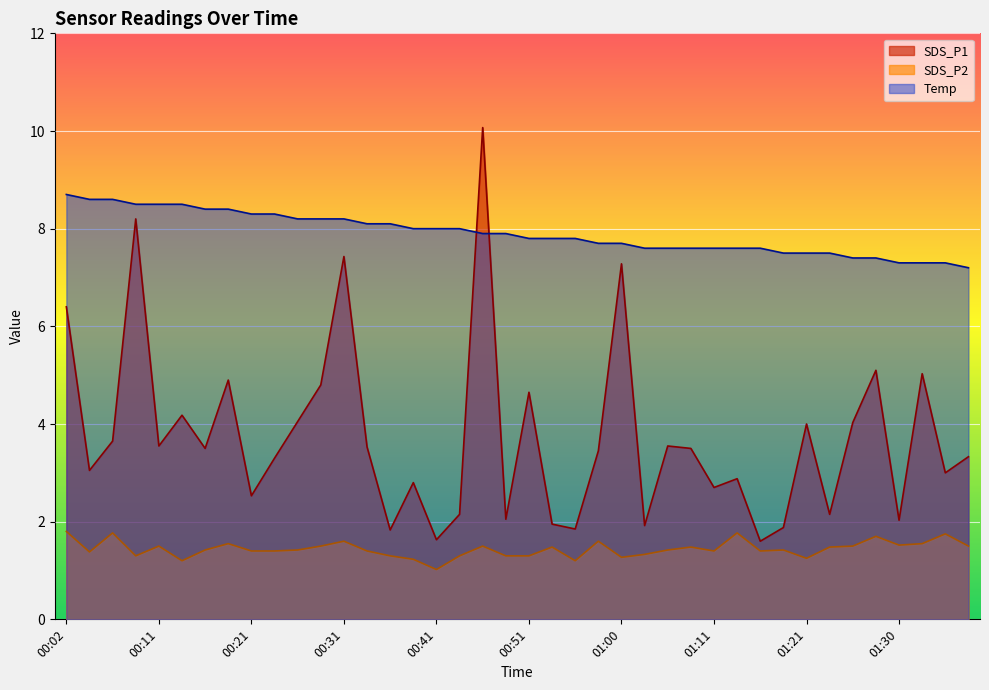

Reading left to right, extract all data points from this chart.

SDS_P1: 6.4	3.0	3.6	8.2	3.5	4.2	3.5	4.9	2.5	3.3	4.0	4.8	7.4	3.5	1.8	2.8	1.6	2.1	10.1	2.0	4.7	1.9	1.9	3.5	7.3	1.9	3.5	3.5	2.7	2.9	1.6	1.9	4.0	2.1	4.0	5.1	2.0	5.0	3.0	3.3
SDS_P2: 1.8	1.4	1.8	1.3	1.5	1.2	1.4	1.6	1.4	1.4	1.4	1.5	1.6	1.4	1.3	1.2	1.0	1.3	1.5	1.3	1.3	1.5	1.2	1.6	1.3	1.3	1.4	1.5	1.4	1.8	1.4	1.4	1.2	1.5	1.5	1.7	1.5	1.6	1.8	1.5
Temp: 8.7	8.6	8.6	8.5	8.5	8.5	8.4	8.4	8.3	8.3	8.2	8.2	8.2	8.1	8.1	8.0	8.0	8.0	7.9	7.9	7.8	7.8	7.8	7.7	7.7	7.6	7.6	7.6	7.6	7.6	7.6	7.5	7.5	7.5	7.4	7.4	7.3	7.3	7.3	7.2